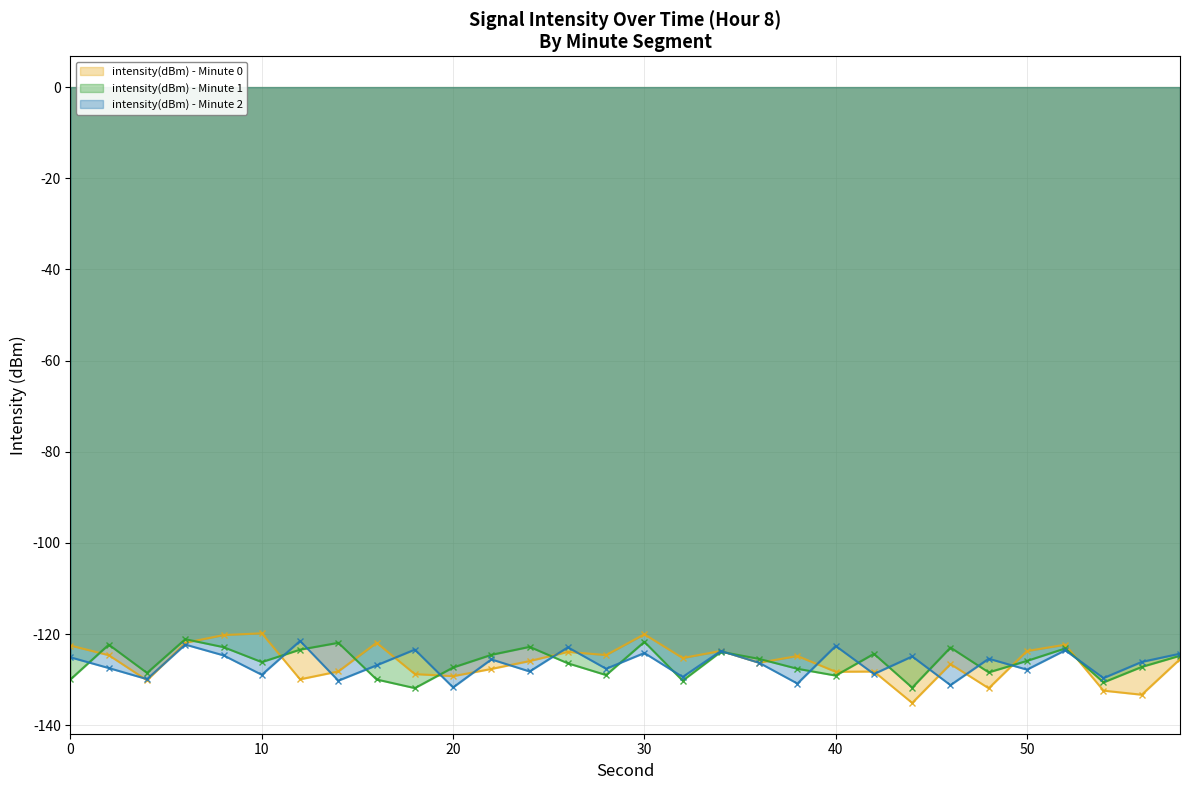

The value of intensity(dBm) - Minute 1 at 40 is -129.1. True or false?

True